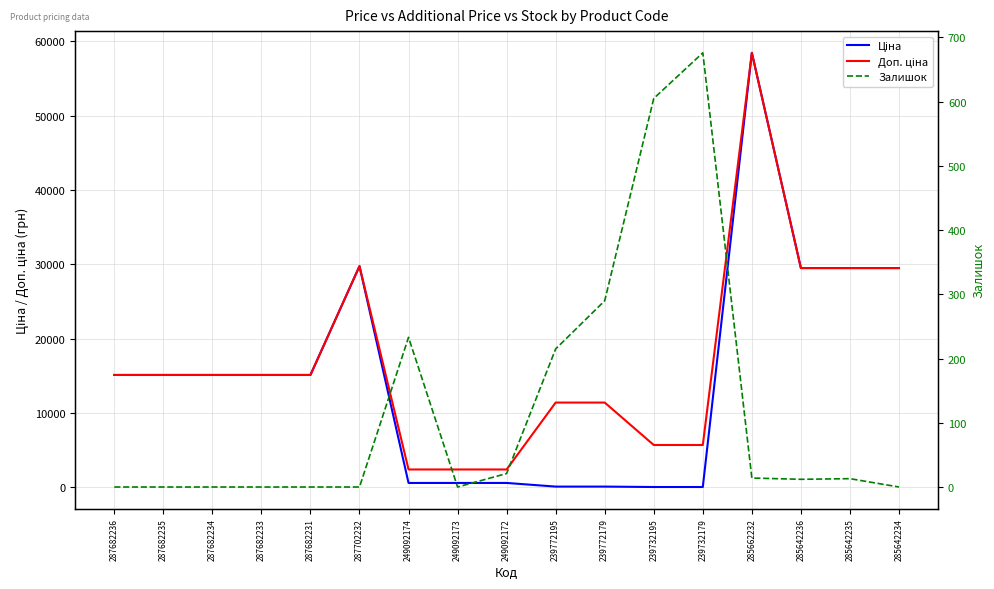

What is the difference between the maximum and minimum values in the Ціна series?

58369.5